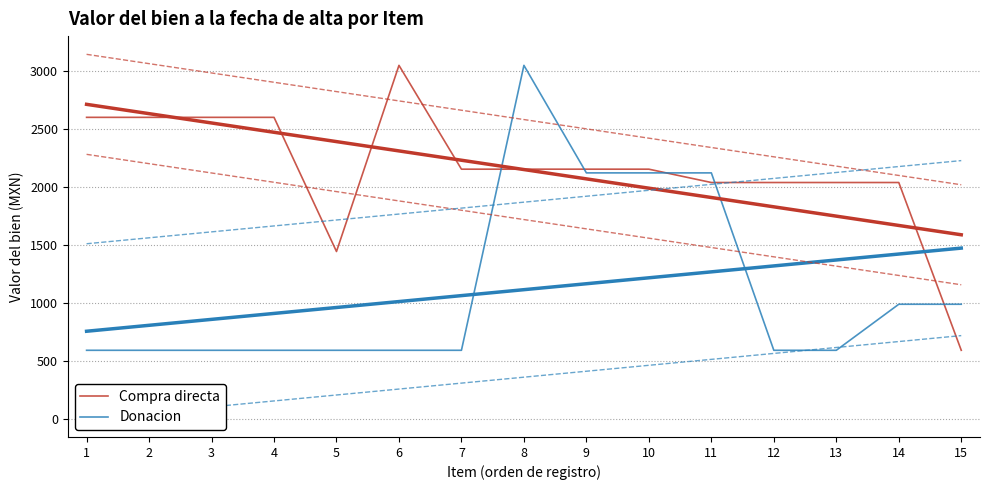

Rank the series by their maximum value, from lowest to highest.

Compra directa, Donacion